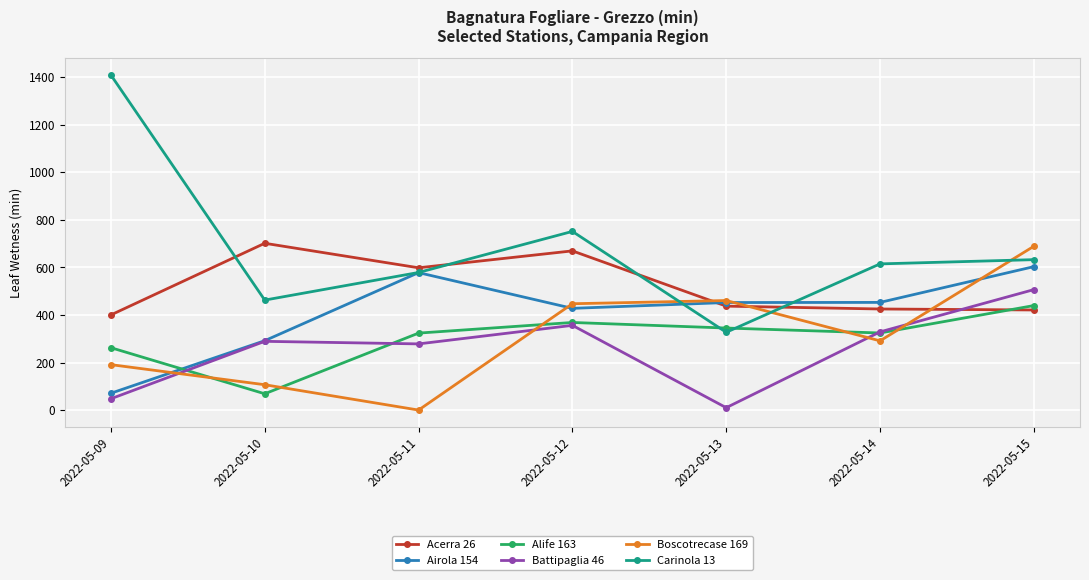

What are all the series names shown in the legend?

Acerra 26, Airola 154, Alife 163, Battipaglia 46, Boscotrecase 169, Carinola 13